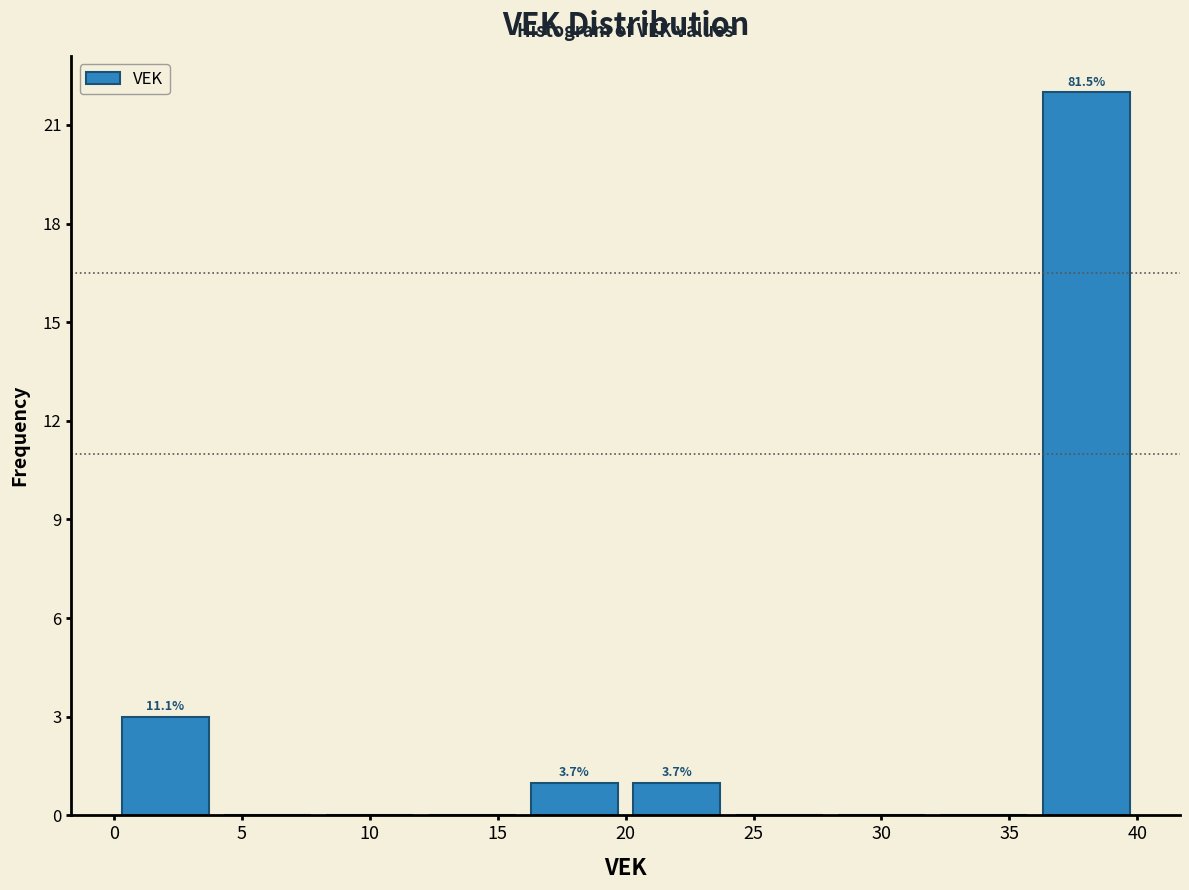

Over which range of the x-axis is the bar tallest?

36 to 40